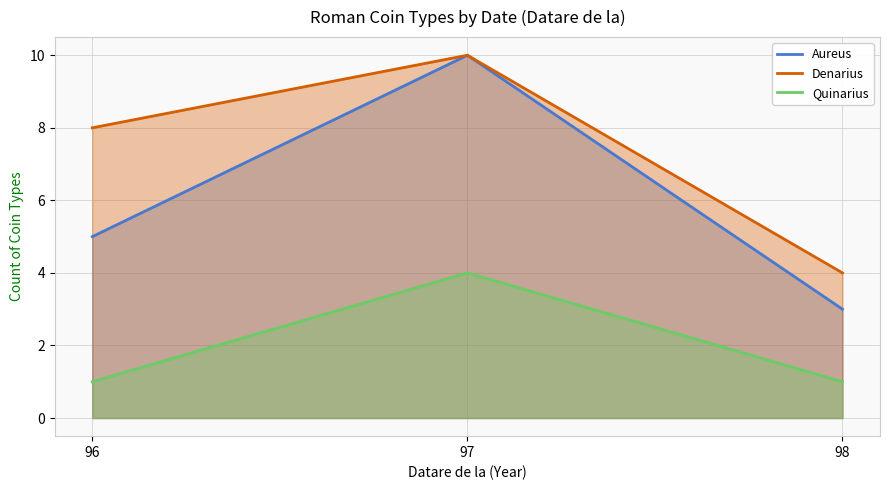

How many Aureus values are between 3 and 10?

3